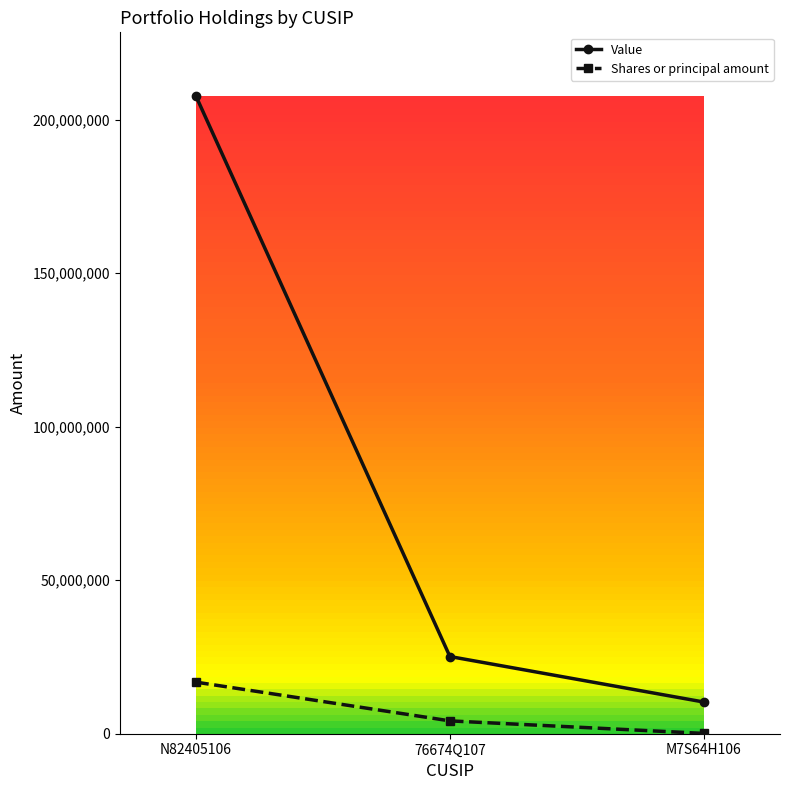

What is the lowest value of the Value series?

10316000